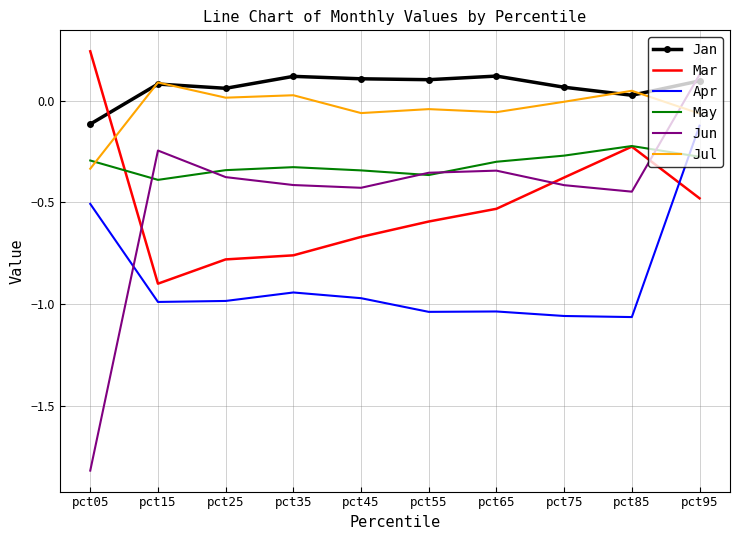

Is the value of Jul at pct95 greater than the value of Apr at pct85?

Yes